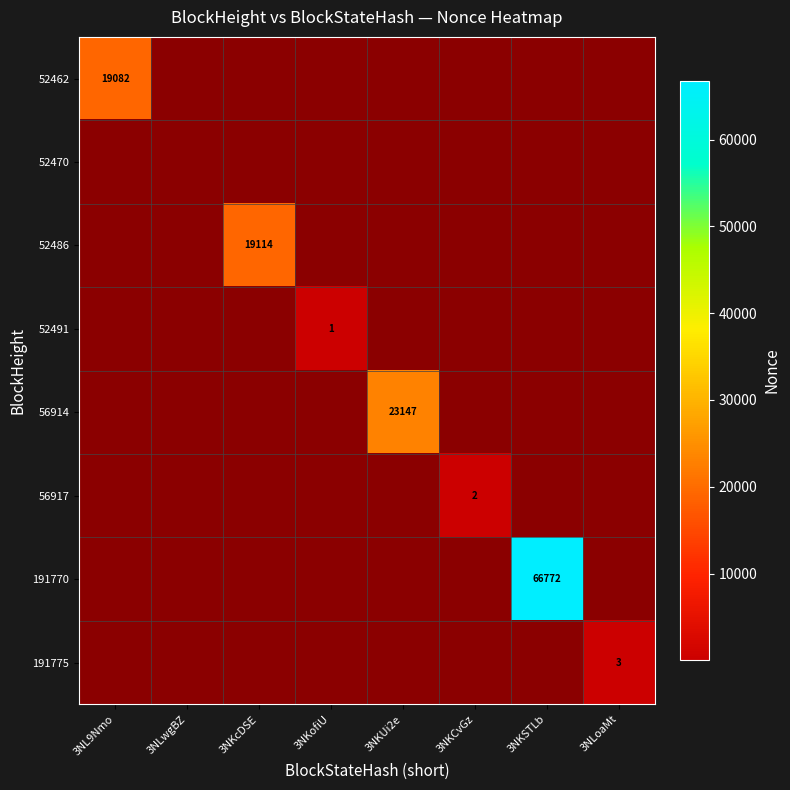

Is it true that 52486 equals 30840 at 3NKcDSE?

False